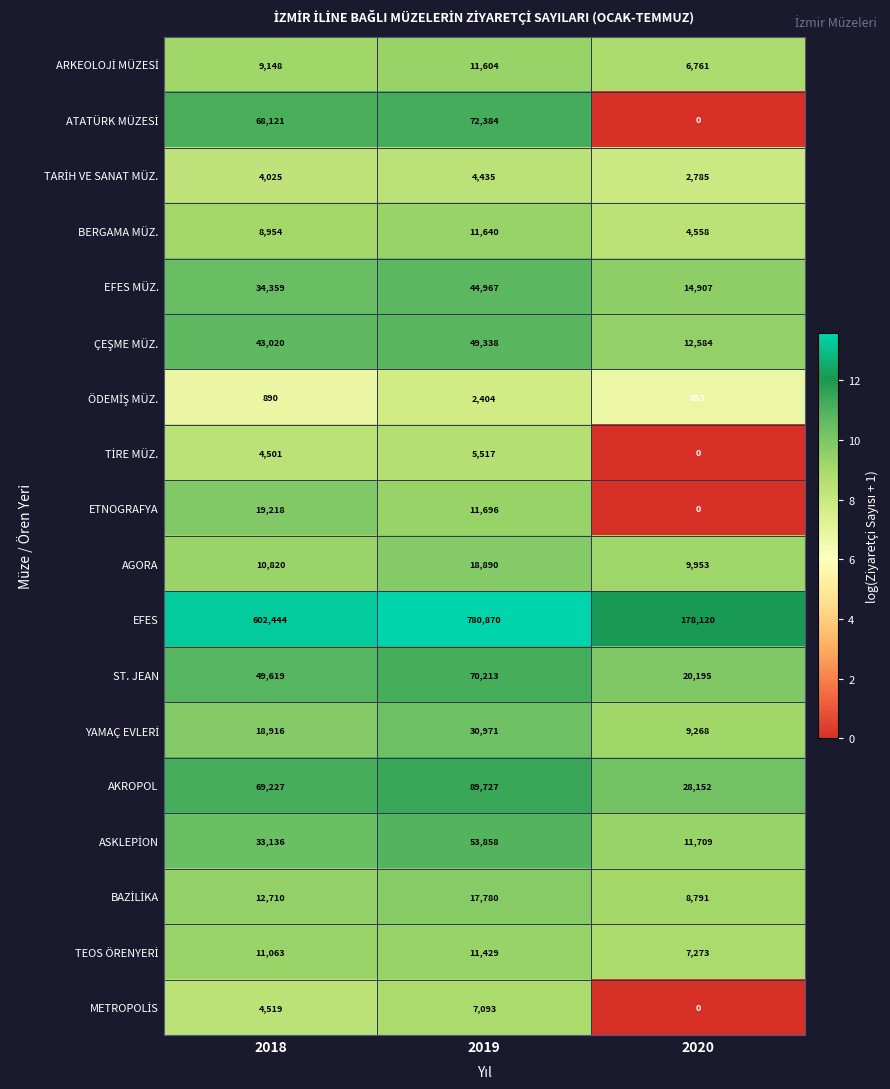

Rank the categories by ST. JEAN value from highest to lowest.

2019, 2018, 2020